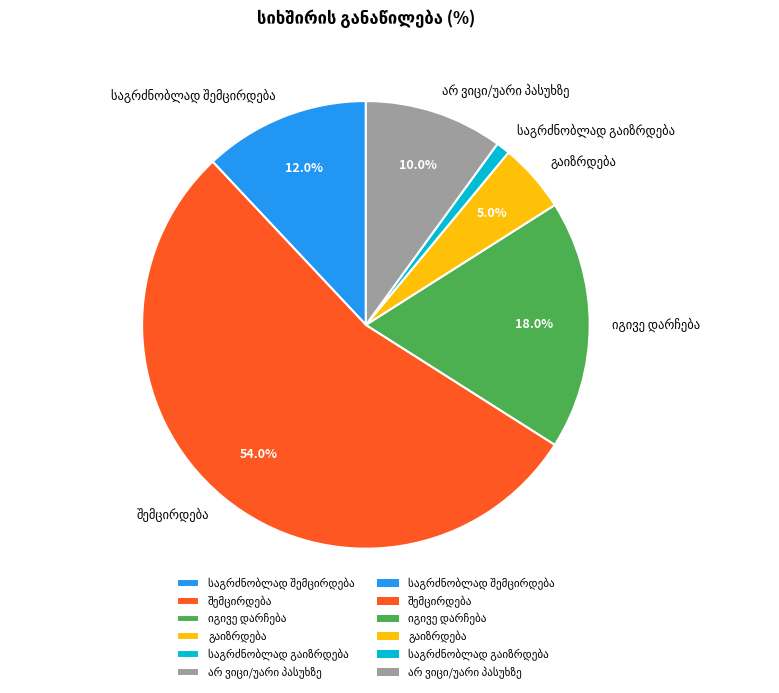

Does any single category account for the majority?

Yes